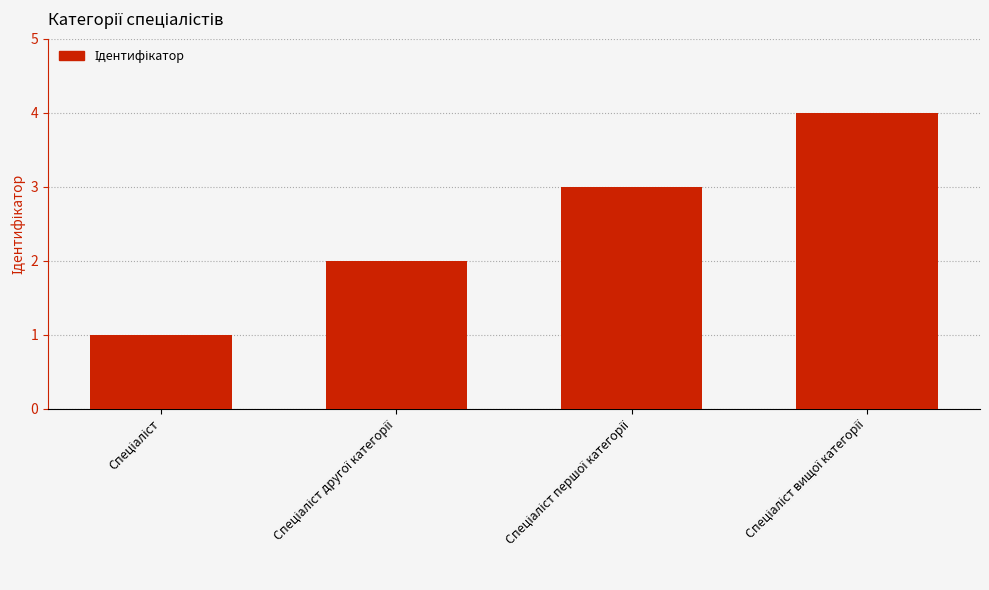

Does the chart contain any negative values?

No